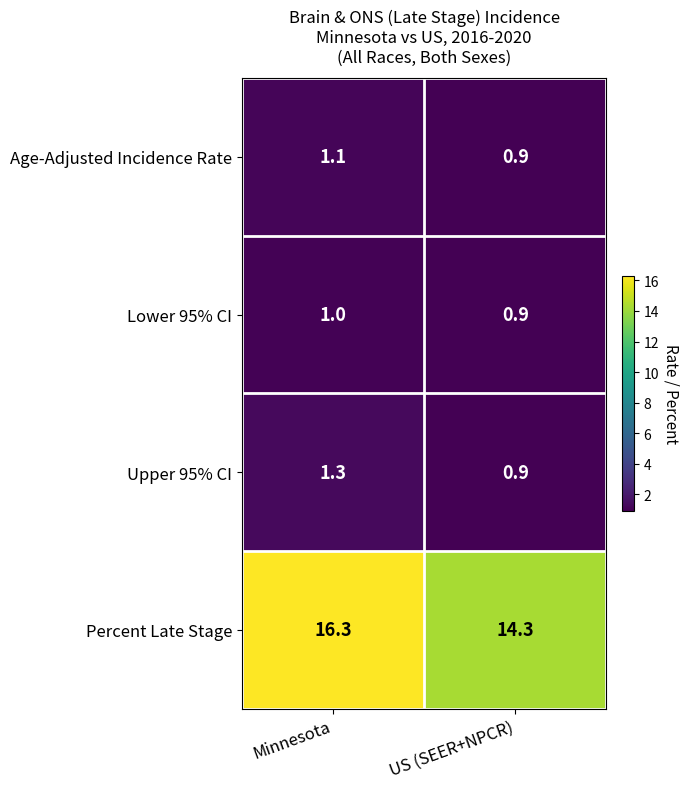

True or false: Percent Late Stage has a value of 14.3 at US (SEER+NPCR).

True